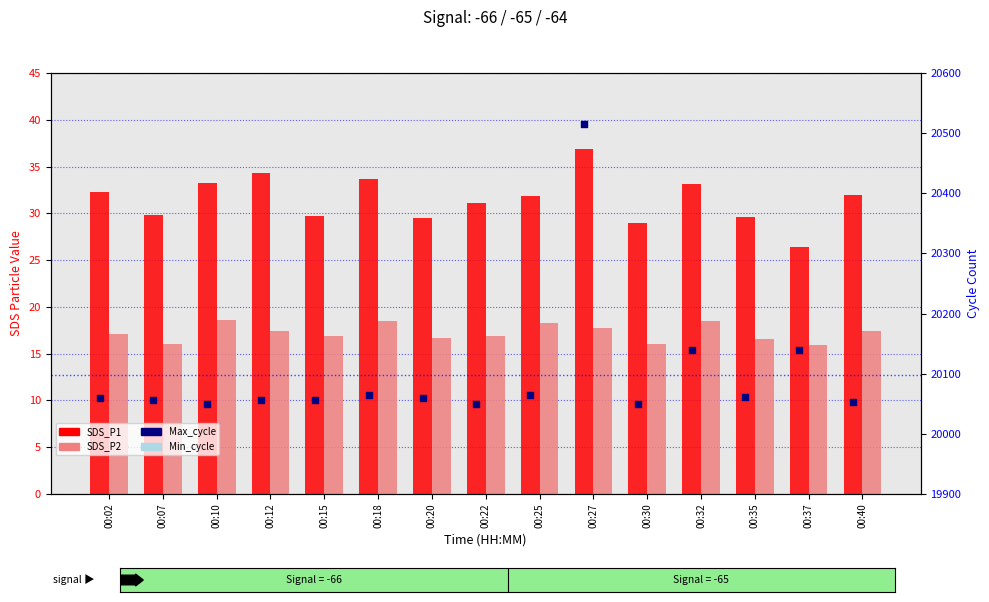

Is the value of SDS_P2 at 00:02 greater than the value of Max_cycle at 00:25?

No